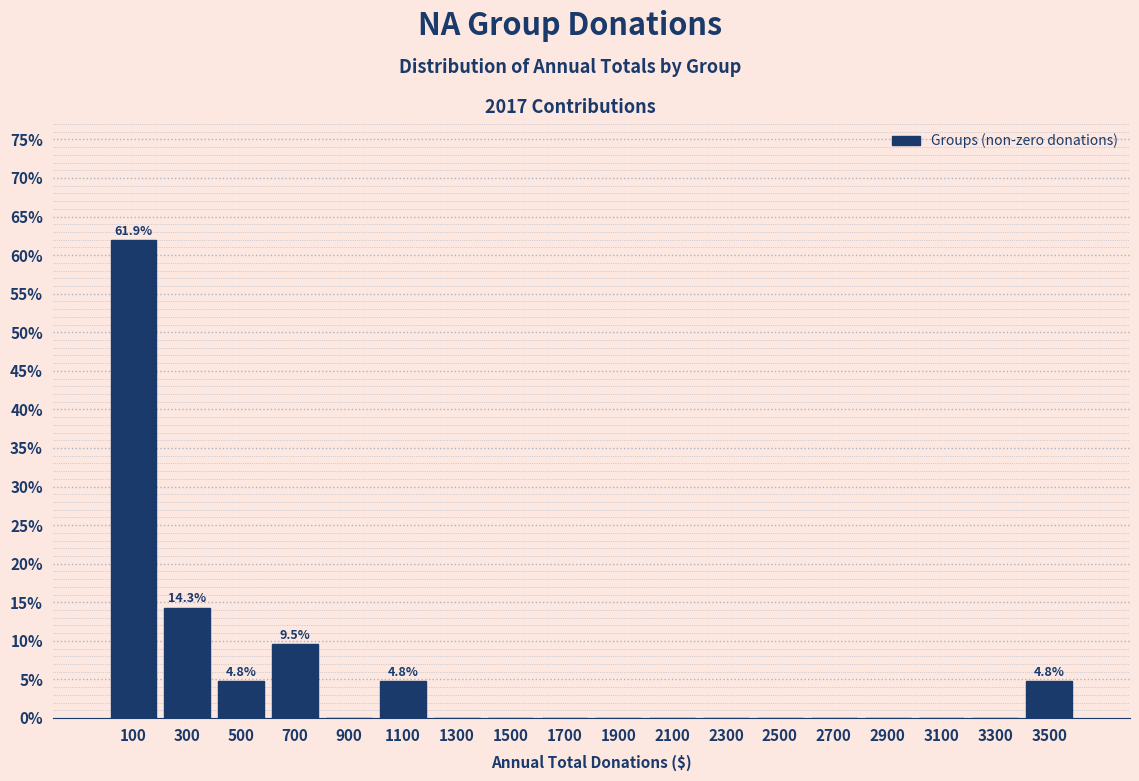

Over which range of the x-axis is the bar tallest?

0 to 200